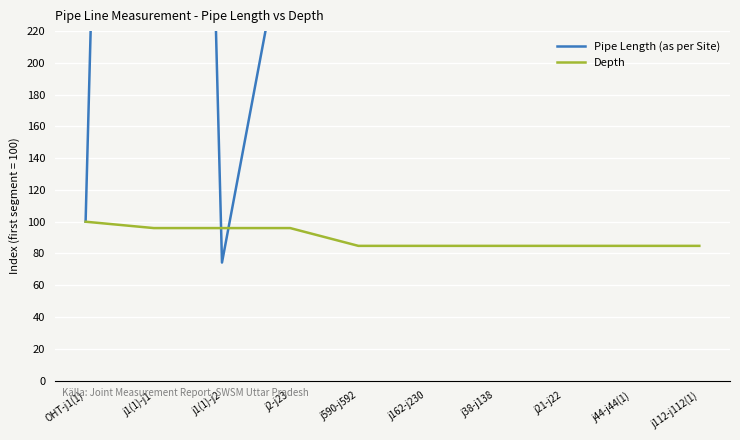

What is the value of the Pipe Length (as per Site) point at the 3rd from the left?

74.3